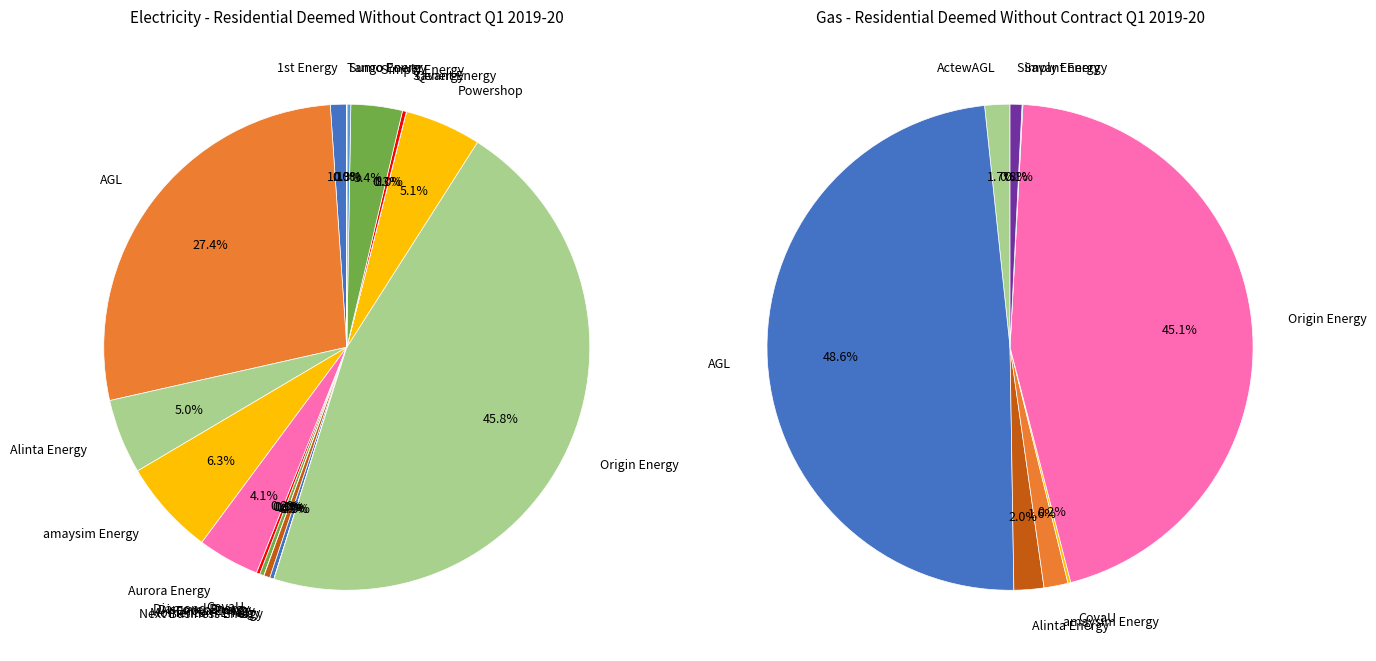

Is it true that Origin Energy is 13% of the pie?

False